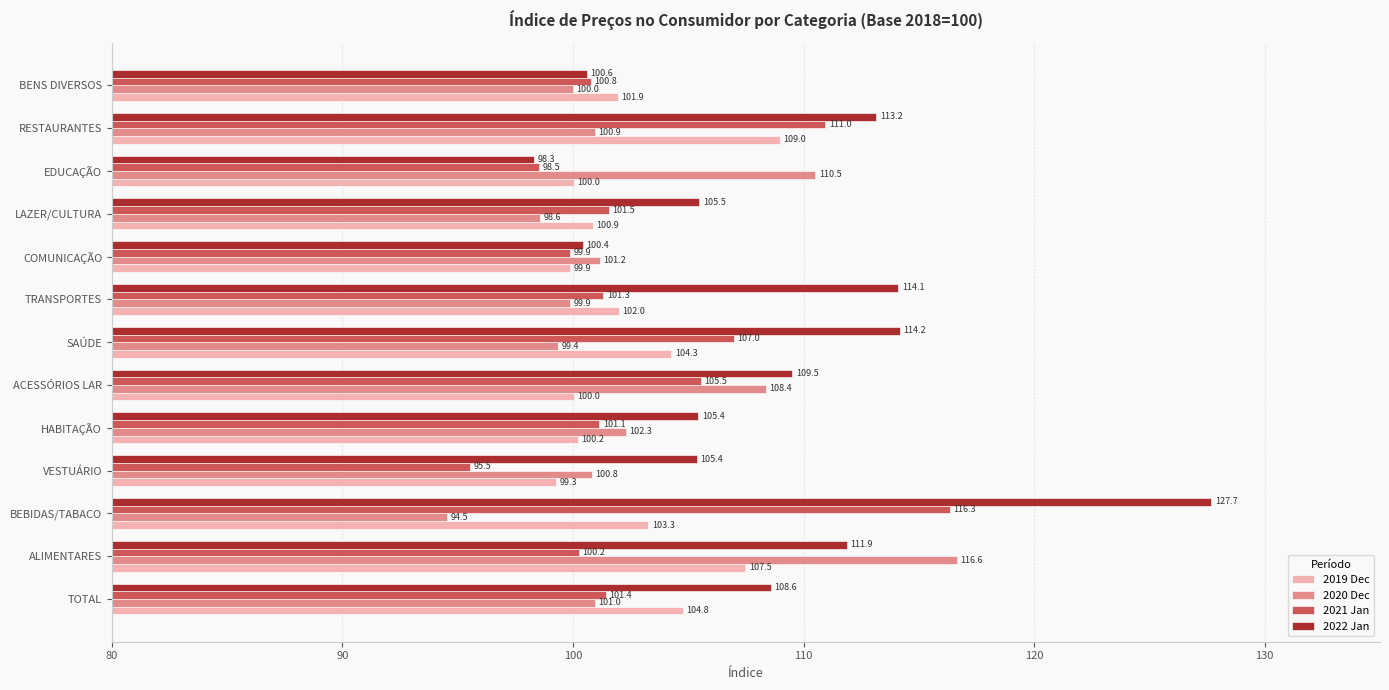

Count the number of categories in the chart.

13